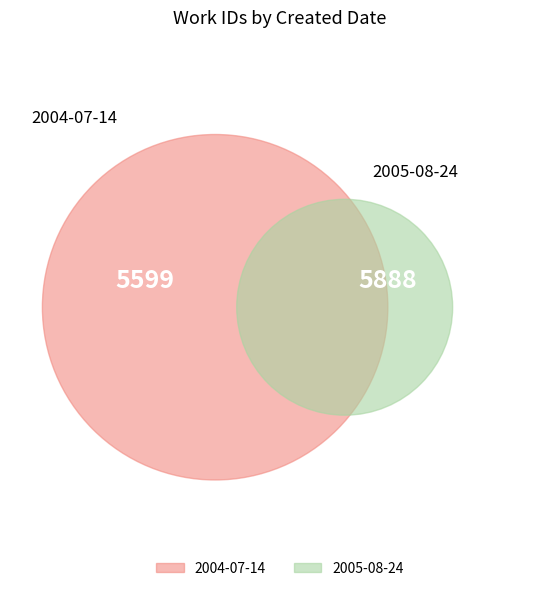

What is the largest slice in the pie chart?

2005-08-24